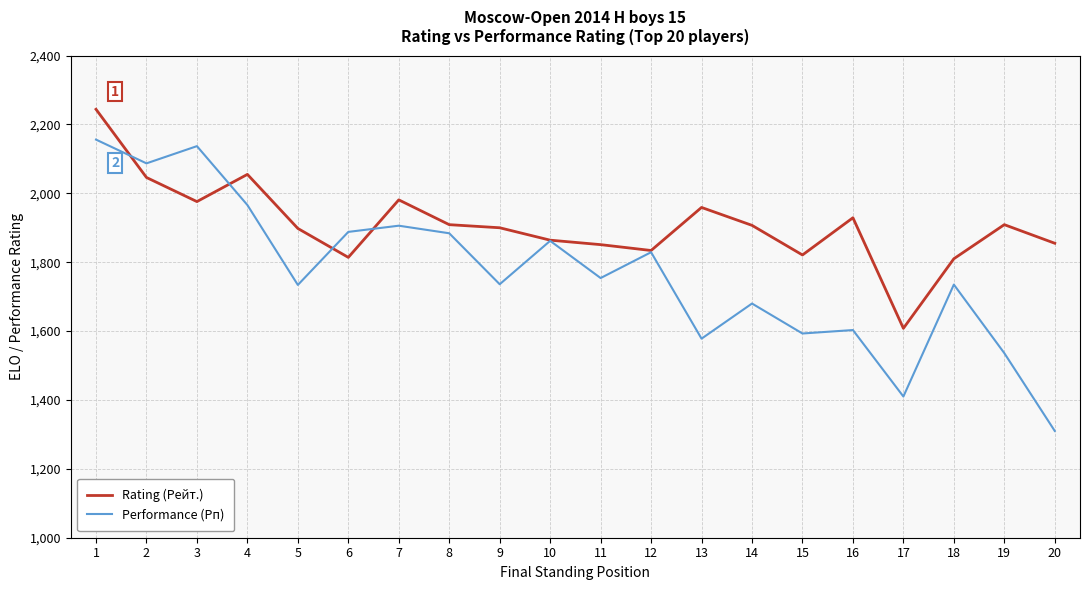

At which category does Performance (Рп) reach its first local valley?

2